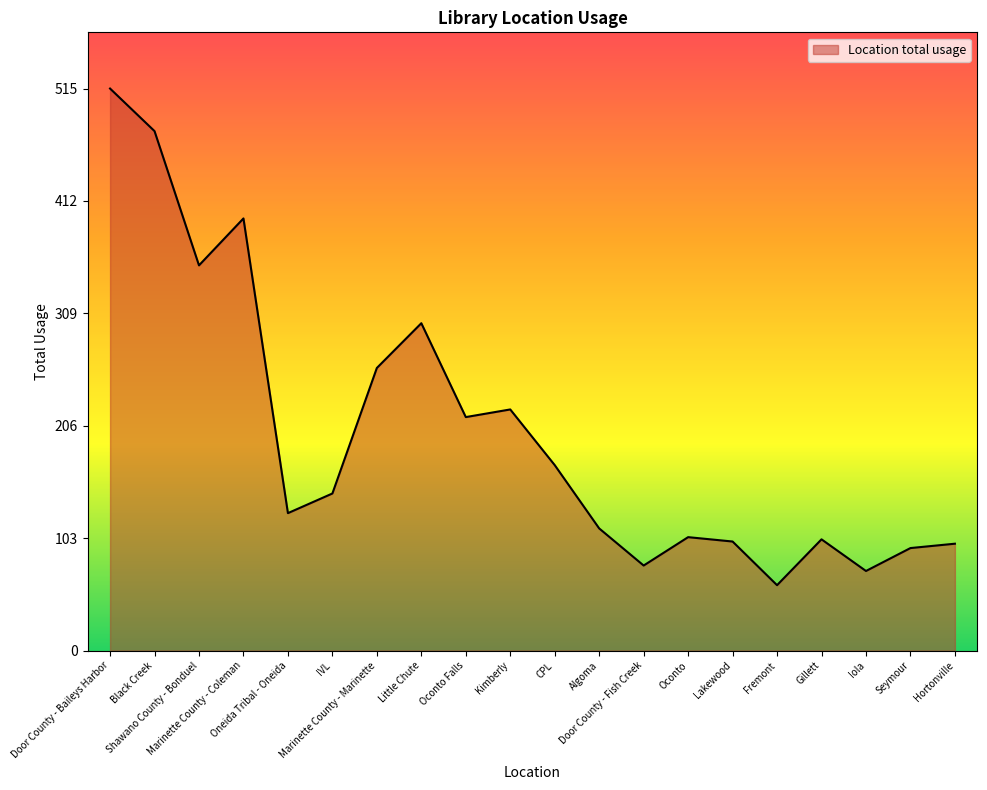

What position from the right is Door County - Fish Creek?

8